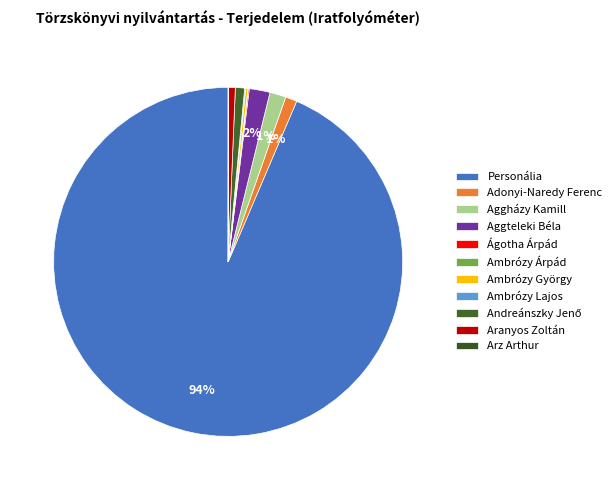

To the nearest percent, what is the difference between the Adonyi-Naredy Ferenc and Aggteleki Béla slice percentages?

1%